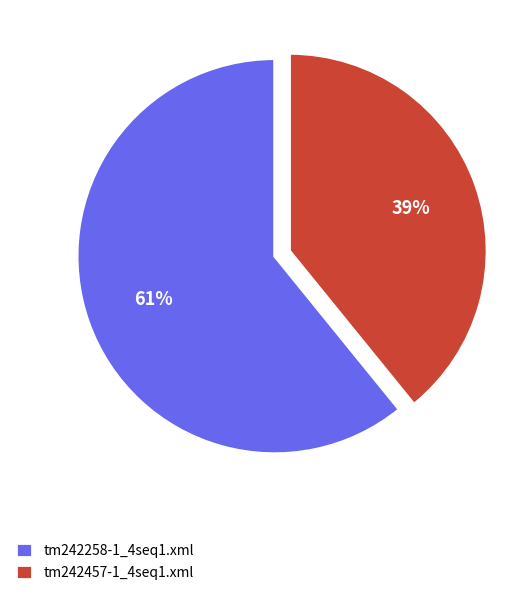

Which category has the biggest portion of the pie?

tm242258-1_4seq1.xml